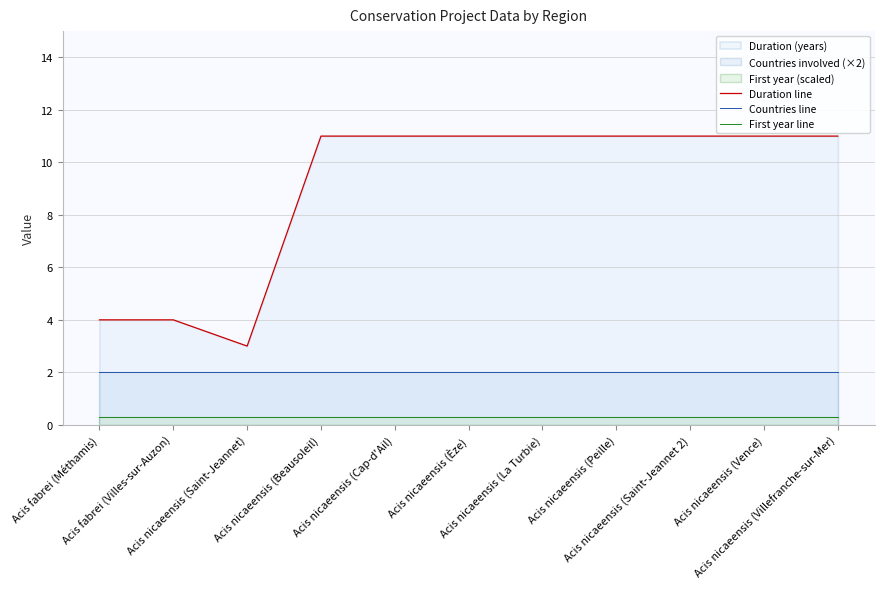

True or false: Duration line has more than 0 interior local peaks.

False